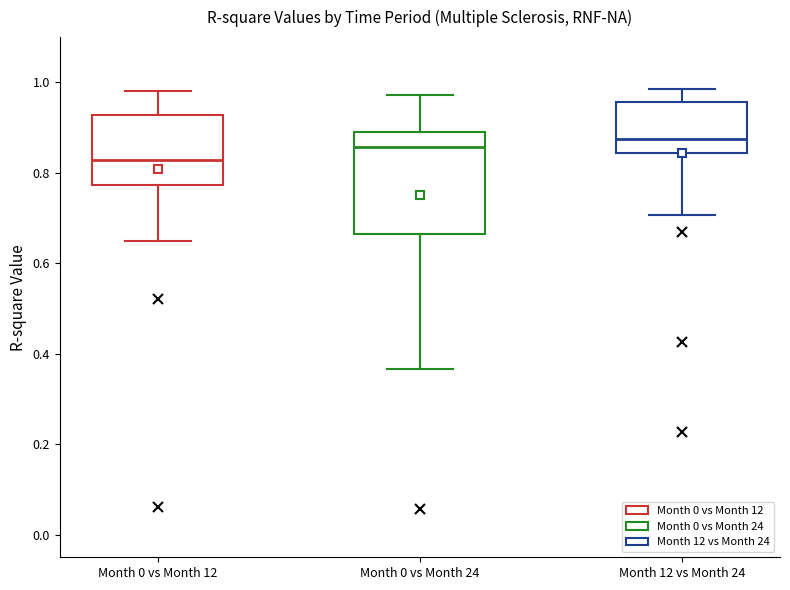

Where does the lower whisker of the box for Month 12 vs Month 24 end on the y-axis? The values are not printed on the chart, so give them approximately, as read against the axis.

0.70